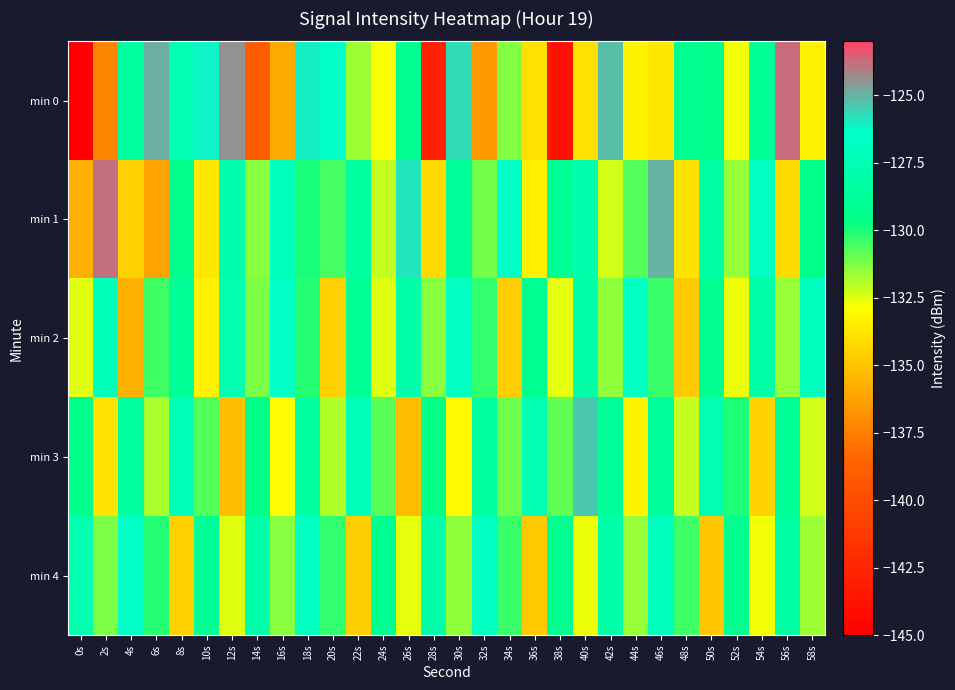

Which label corresponds to the smallest value in the chart?

0s